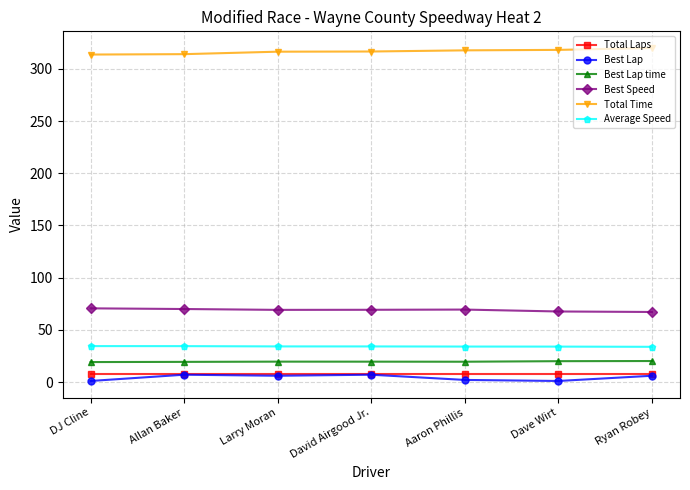

True or false: Total Laps has a value of 8.0 at Aaron Phillis.

True